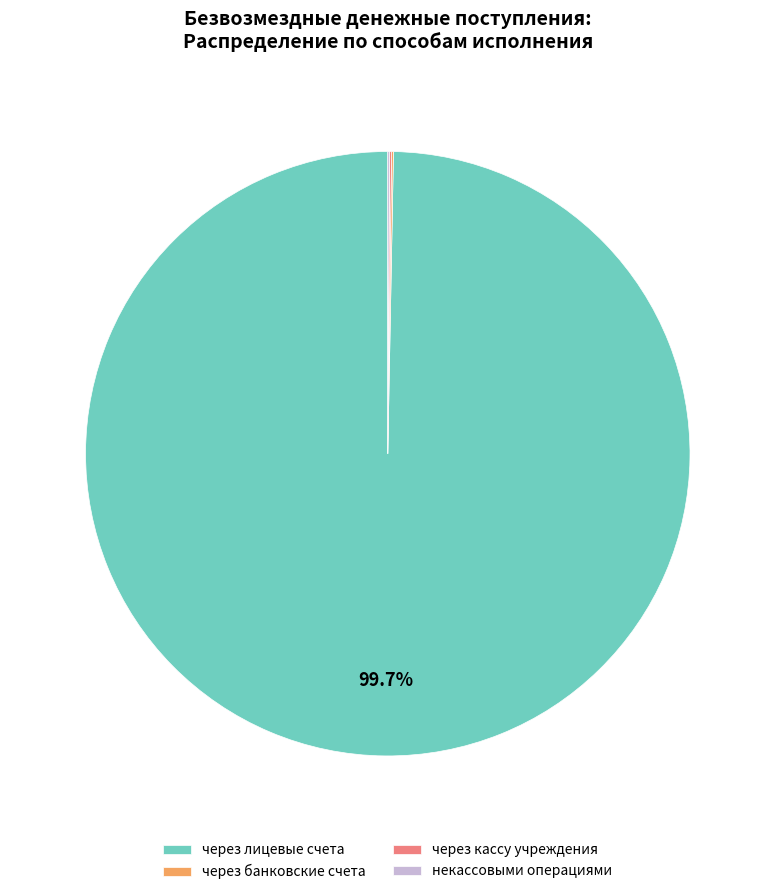

Which category has the biggest portion of the pie?

через лицевые счета